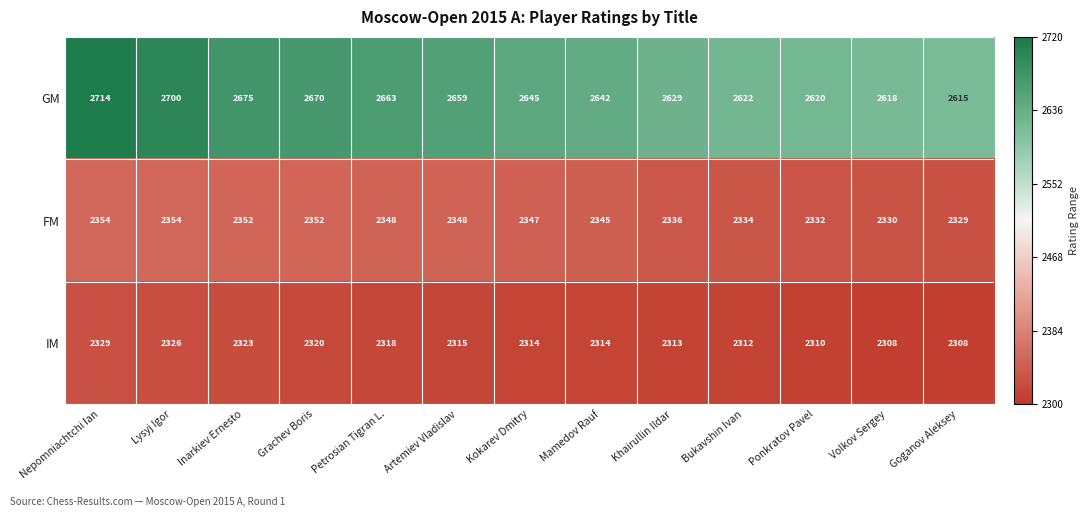

Between Artemiev Vladislav and Kokarev Dmitry, which series saw the biggest shift?

GM